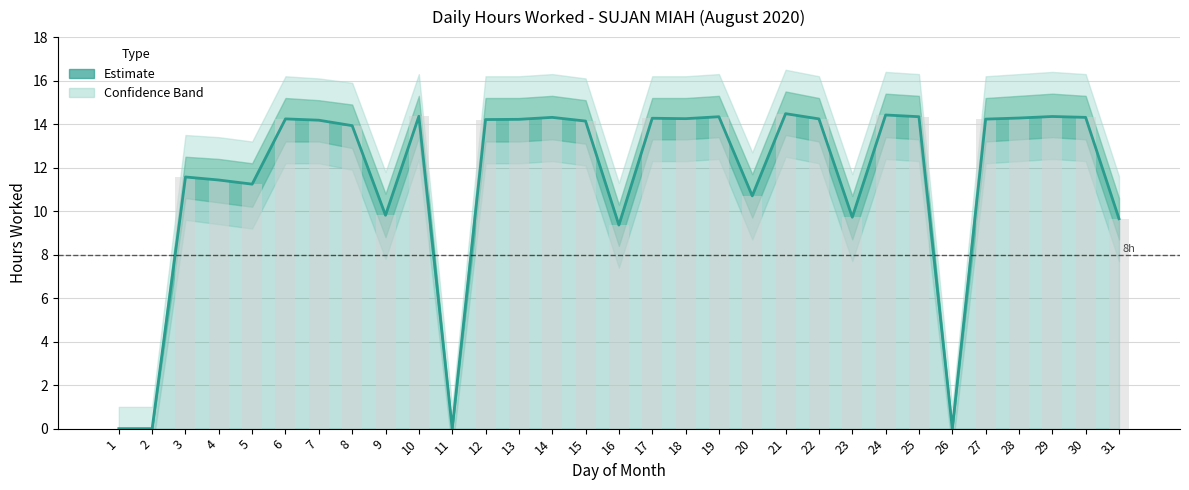

Is the value of Daily Hours (bar) at 6 greater than the value of Hours Worked at 8?

Yes